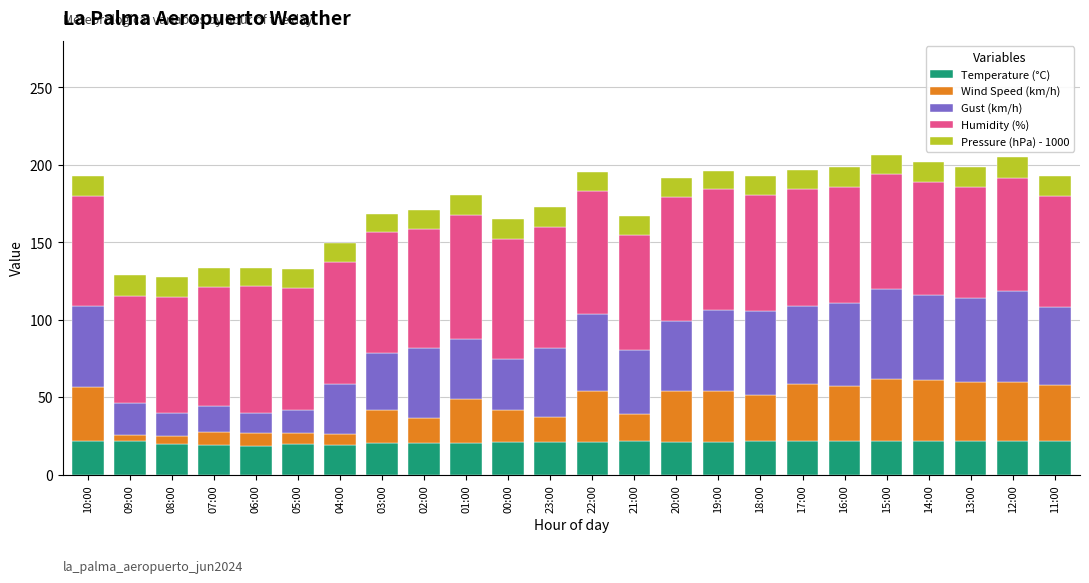

The Temperature (°C) series shows 19.8 at 08:00. True or false?

True